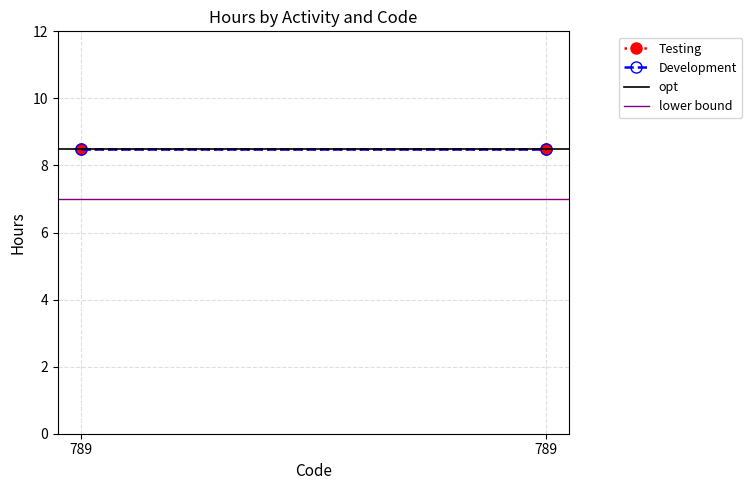

Reading left to right, what are all the values shown in this chart?

Testing: 789=8.5	789=8.5
Development: 789=8.5	789=8.5
opt: 789=8.5	789=8.5
lower bound: 789=7.0	789=7.0